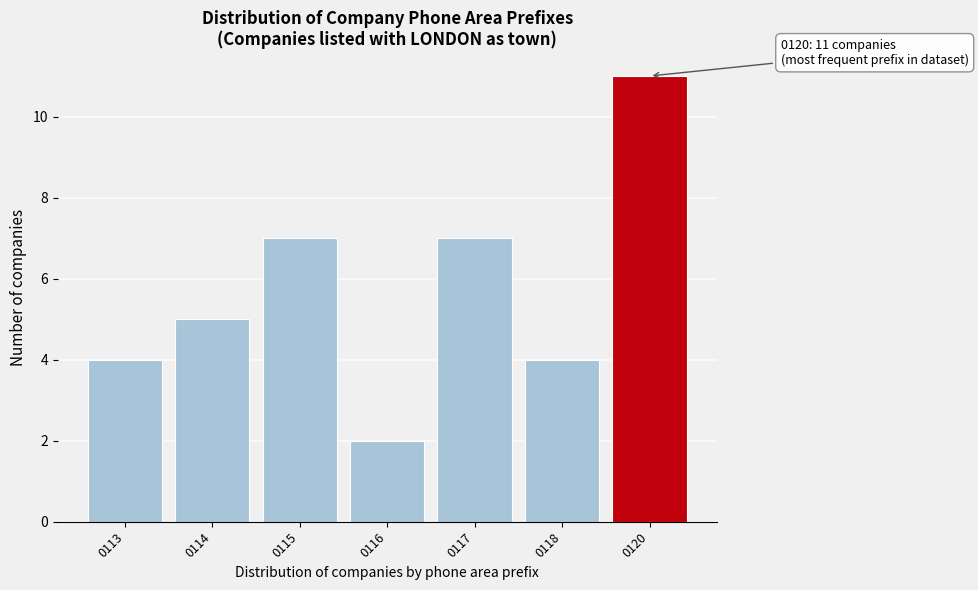

Reading right to left, transcribe all the data shown in this chart.

11	4	7	2	7	5	4